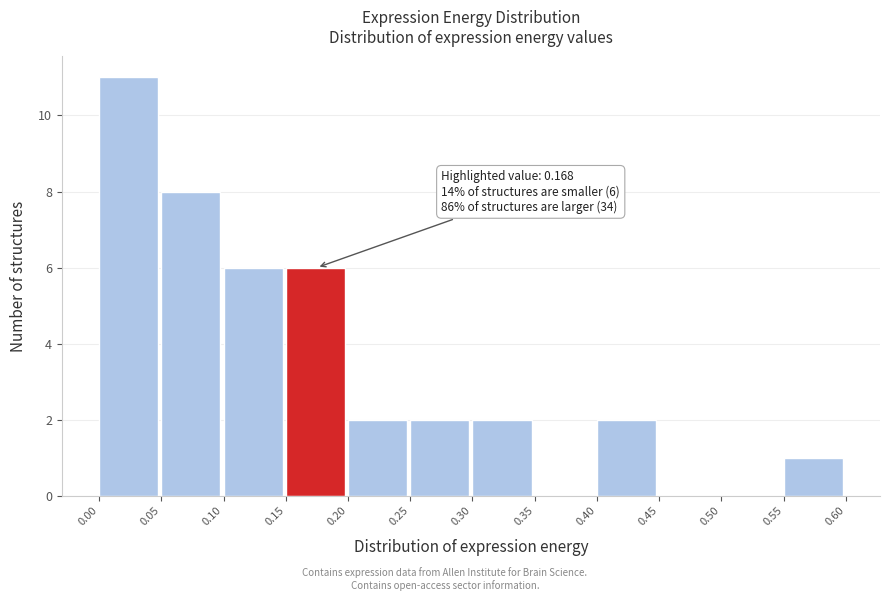

Which range on the x-axis has the tallest bar?

0.00 to 0.05